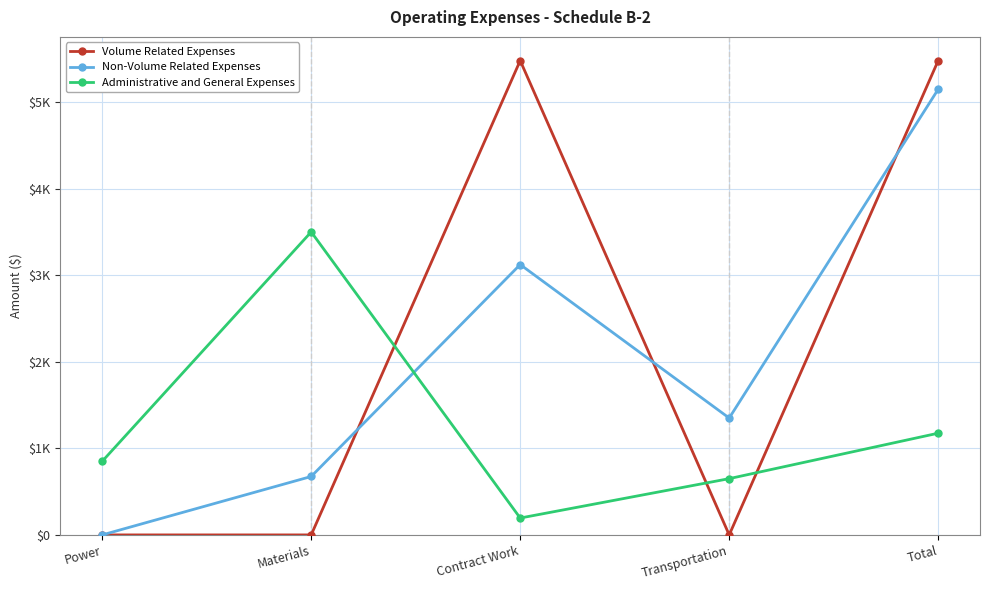

What are all the series names shown in the legend?

Volume Related Expenses, Non-Volume Related Expenses, Administrative and General Expenses